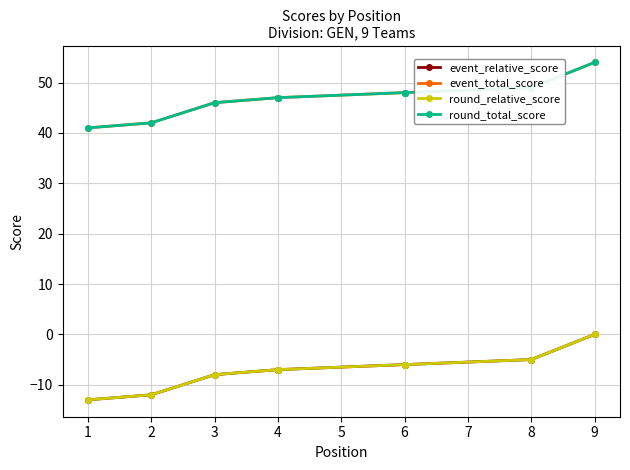

Reading left to right, what are all the values shown in this chart?

event_relative_score: -13	-12	-8	-7	-7	-6	-6	-5	0
event_total_score: 41	42	46	47	47	48	48	49	54
round_relative_score: -13	-12	-8	-7	-7	-6	-6	-5	0
round_total_score: 41	42	46	47	47	48	48	49	54